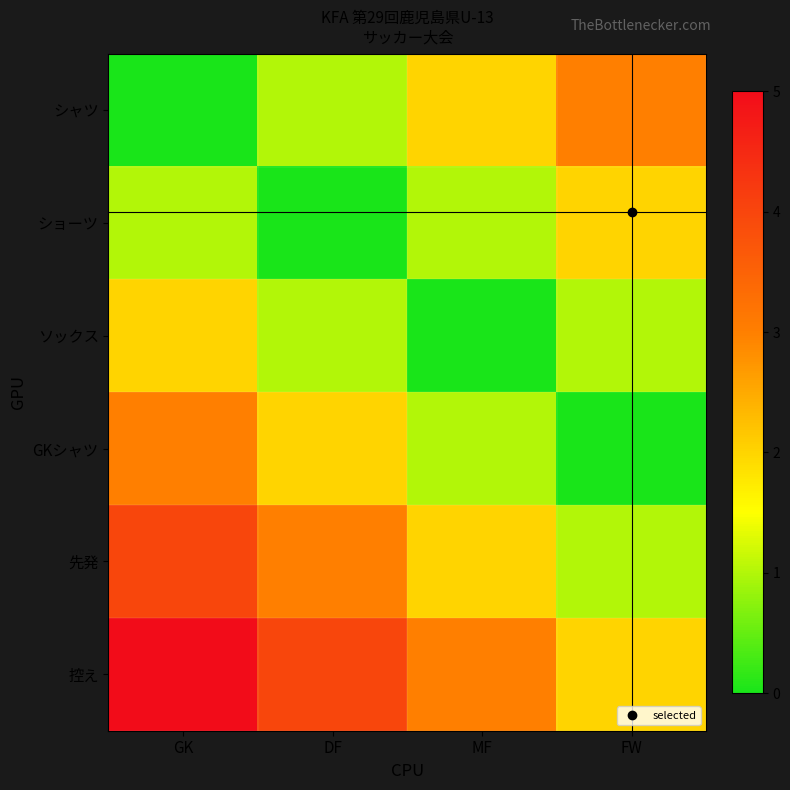

At how many categories does at least one series exceed 0?

4